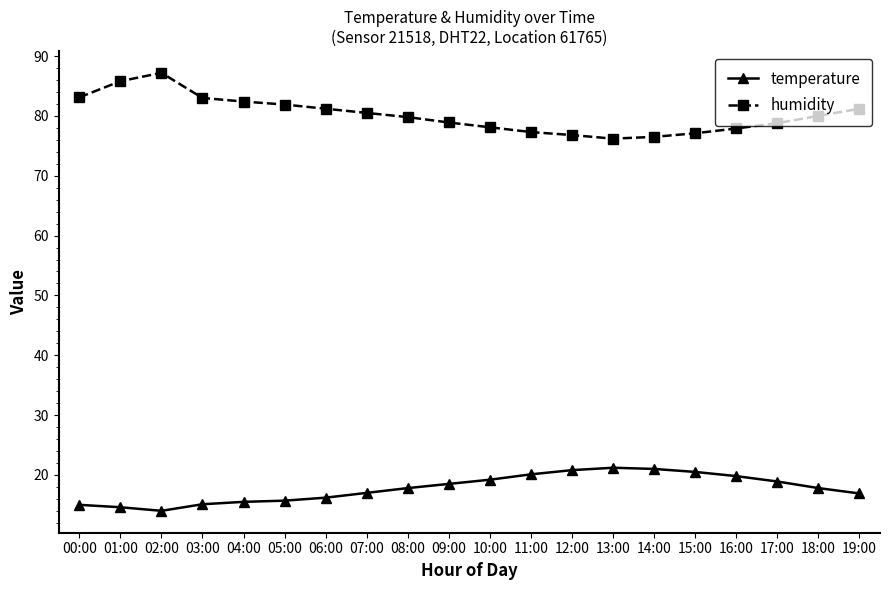

What is the label of the 2nd point from the right?

18:00